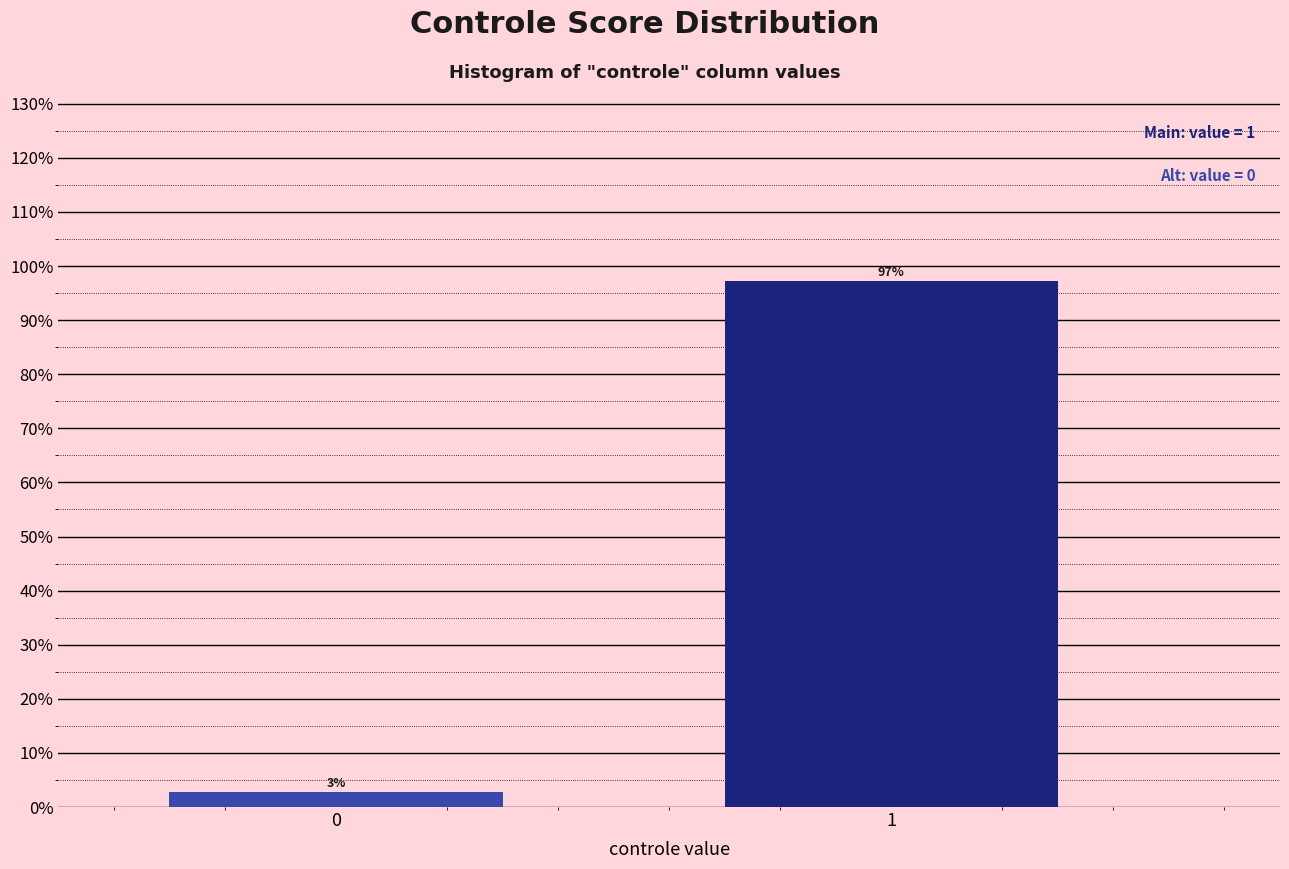

Read the value at 1.

97.2